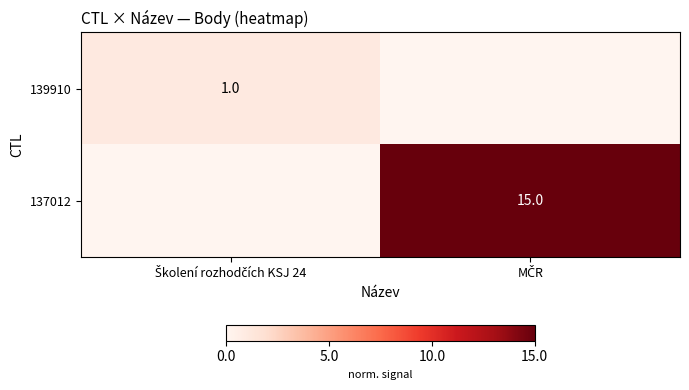

What is the difference between the 139910 values at Školení rozhodčích KSJ 24 and MČR?

1